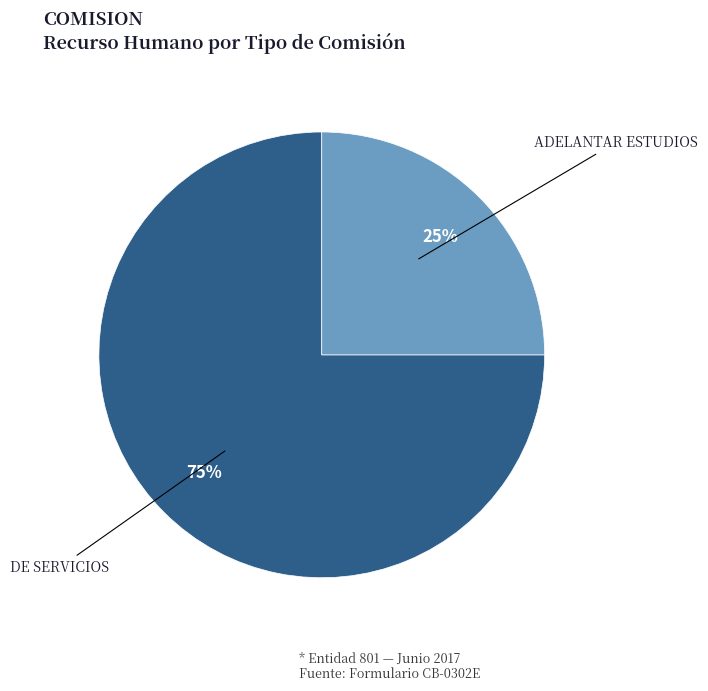

Between ADELANTAR ESTUDIOS and DE SERVICIOS, which is larger?

DE SERVICIOS